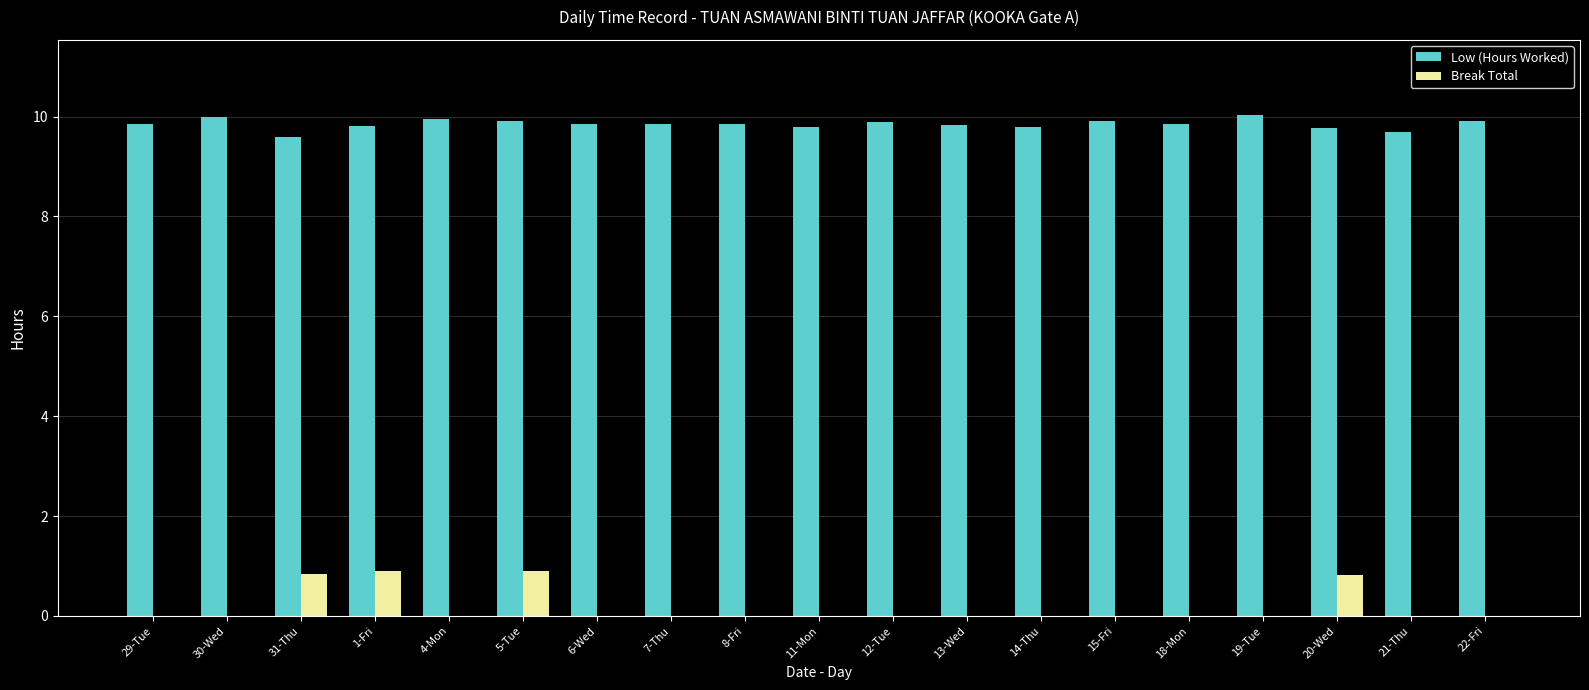

Is it true that Low (Hours Worked) equals 9.8 at 8-Fri?

True